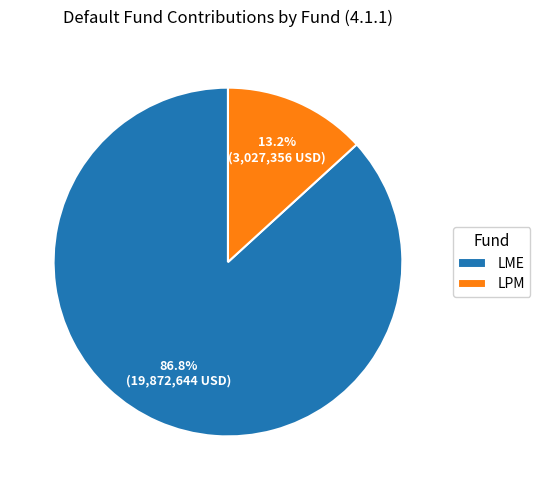

To the nearest percent, what portion does LPM represent?

13%